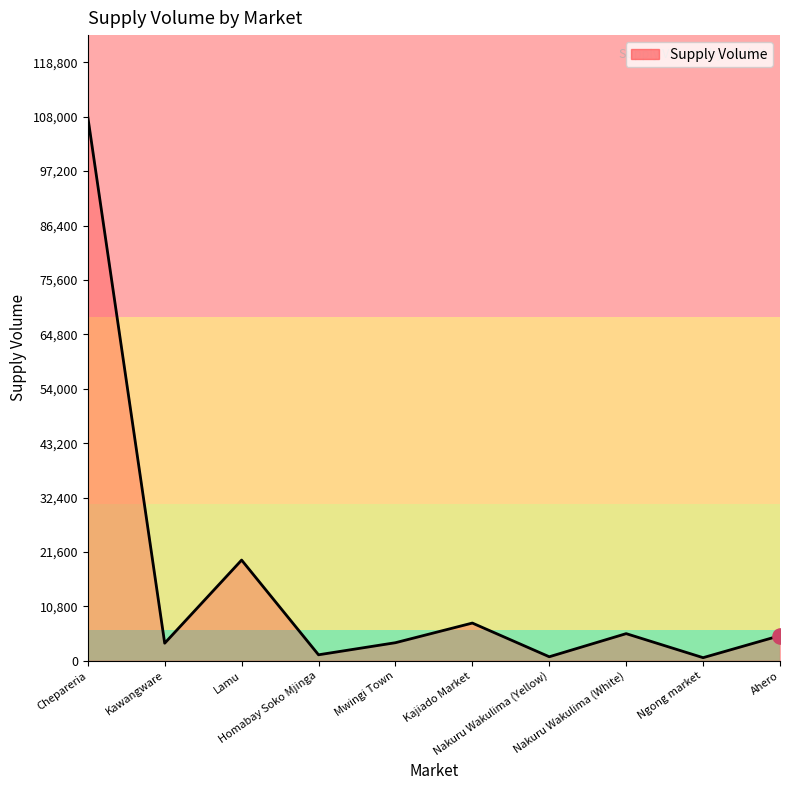

What is the change in value from Chepareria to Ahero?

-103000